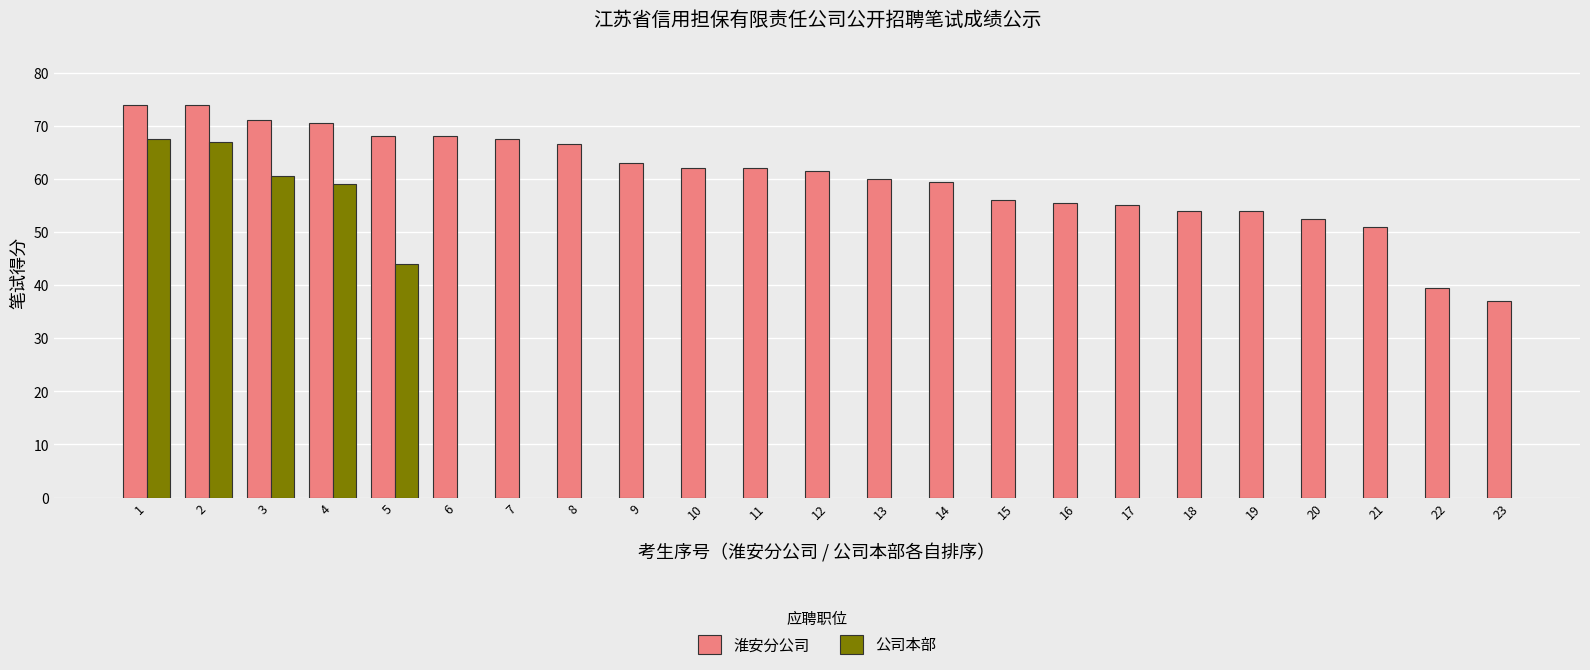

The value of 淮安分公司 at 22 is 39.5. True or false?

True